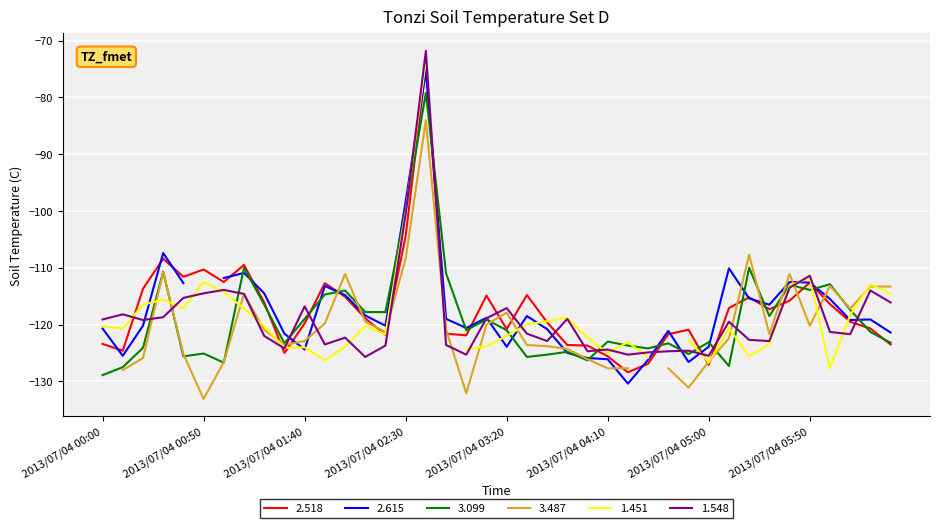

What is the highest value of the 2.518 series?

-74.6